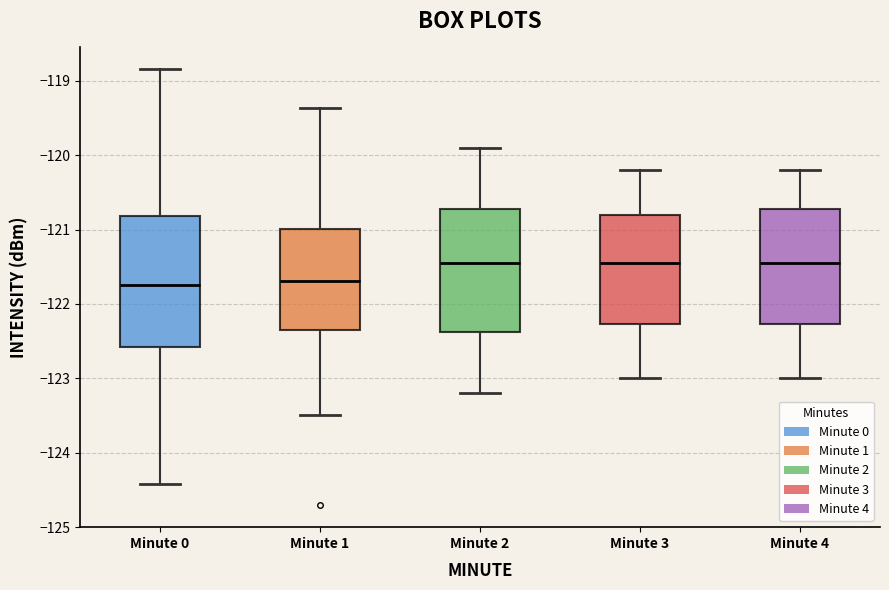

Reading left to right, transcribe this box plot: for each box, give where its median line is, the range the box spans, and where its two whiskers end, as read against the y-axis. The values are not printed on the chart, so give them approximately, as read against the axis.

Minute 0: median -121.7, box -122.6 to -120.8, whiskers -124.4 to -118.8
Minute 1: median -121.7, box -122.3 to -121.0, whiskers -123.5 to -119.4
Minute 2: median -121.4, box -122.4 to -120.7, whiskers -123.2 to -119.9
Minute 3: median -121.4, box -122.3 to -120.8, whiskers -123.0 to -120.2
Minute 4: median -121.4, box -122.3 to -120.7, whiskers -123.0 to -120.2